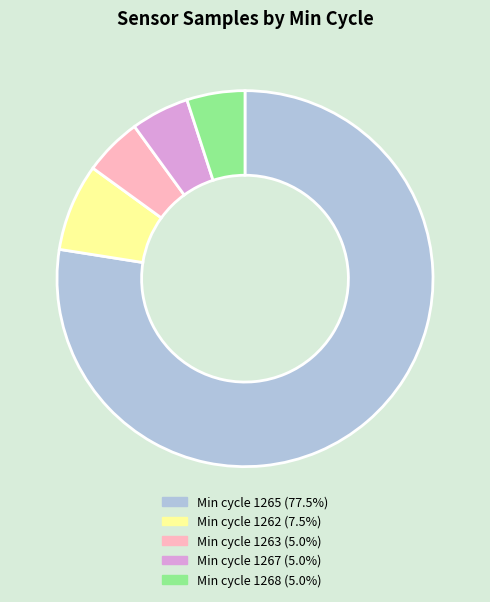

How many slices are in this pie chart?

5